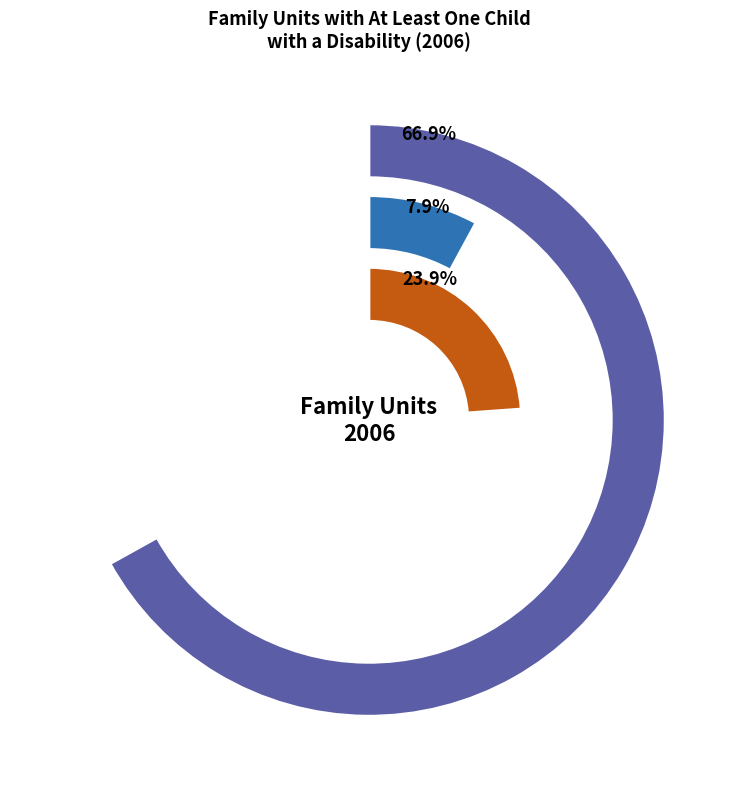

Does Husband and wife with children represent more than half of the total?

Yes